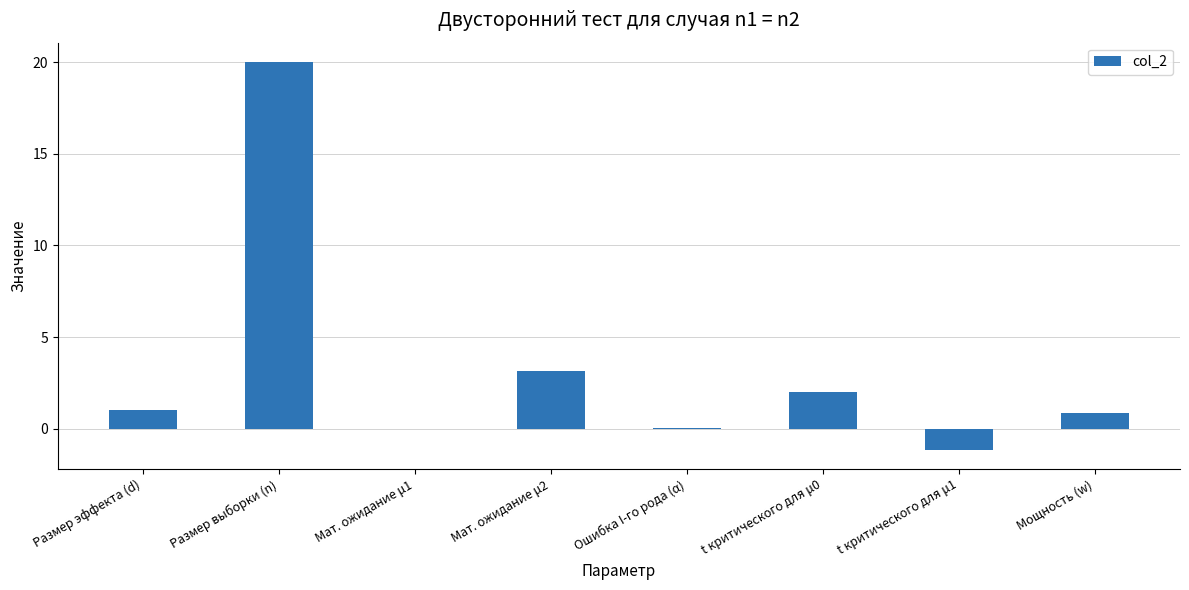

What is the change in value from Мат. ожидание μ1 to Мощность (w)?

+0.9